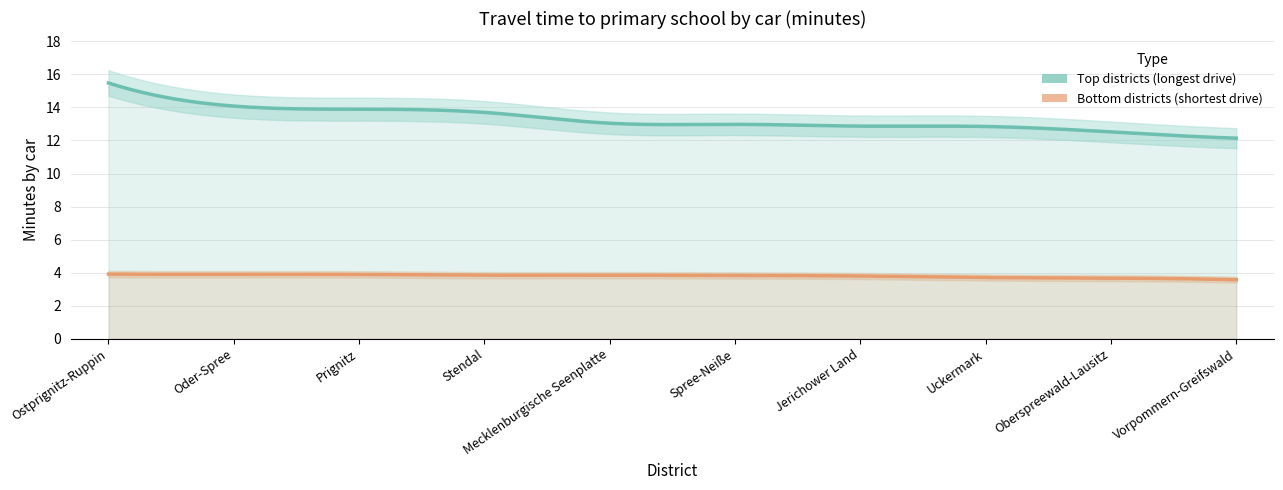

Reading left to right, what are all the values shown in this chart?

Top districts (longest drive): 15.5	14.1	13.9	13.7	13.0	13.0	12.9	12.8	12.5	12.1
Bottom districts (shortest drive): 3.9	3.9	3.9	3.8	3.8	3.8	3.8	3.7	3.7	3.6